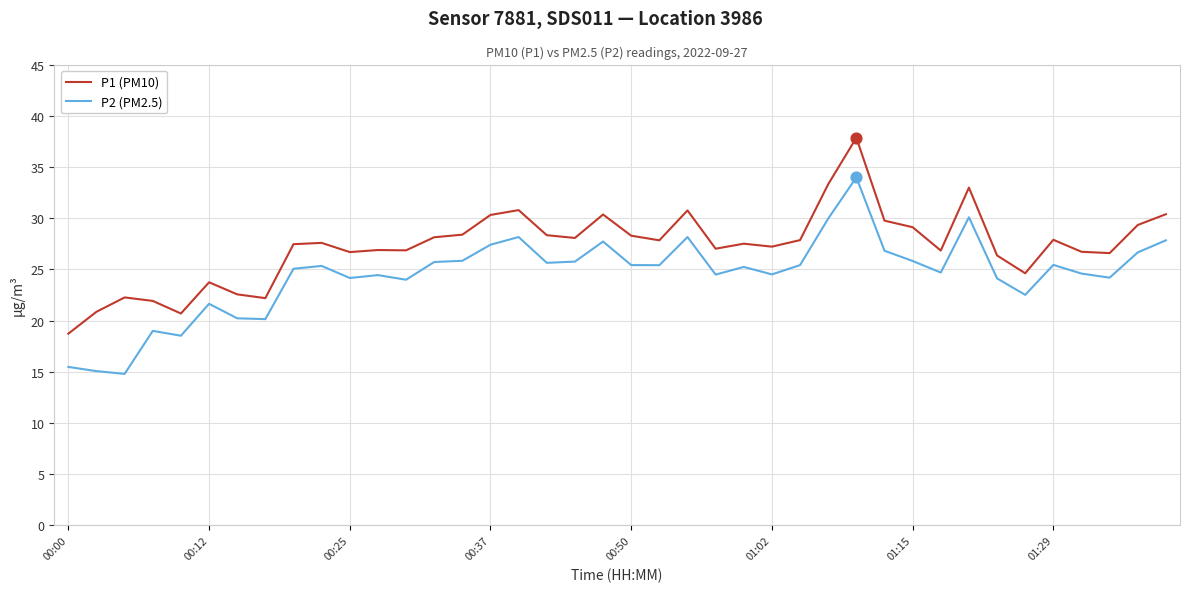

What are all the series names shown in the legend?

P1 (PM10), P2 (PM2.5)